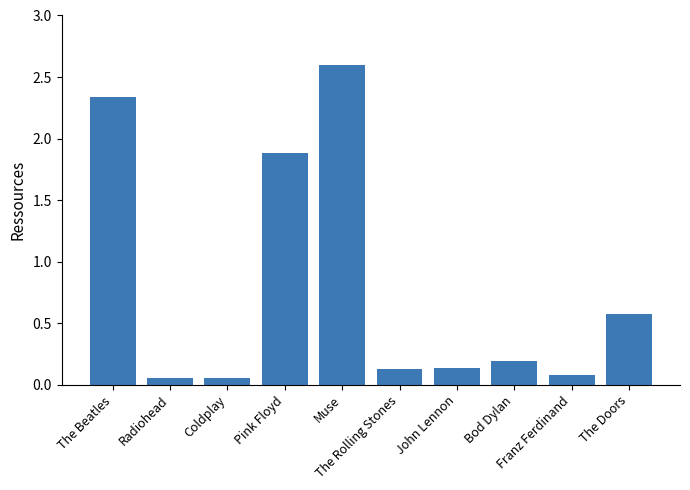

How many categories are shown in the chart?

10